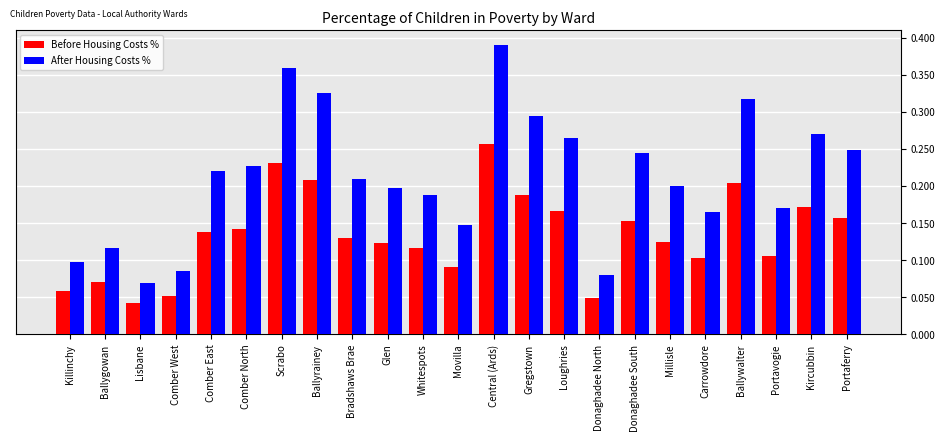

Is it true that Before Housing Costs % equals 0.2 at Kircubbin?

True